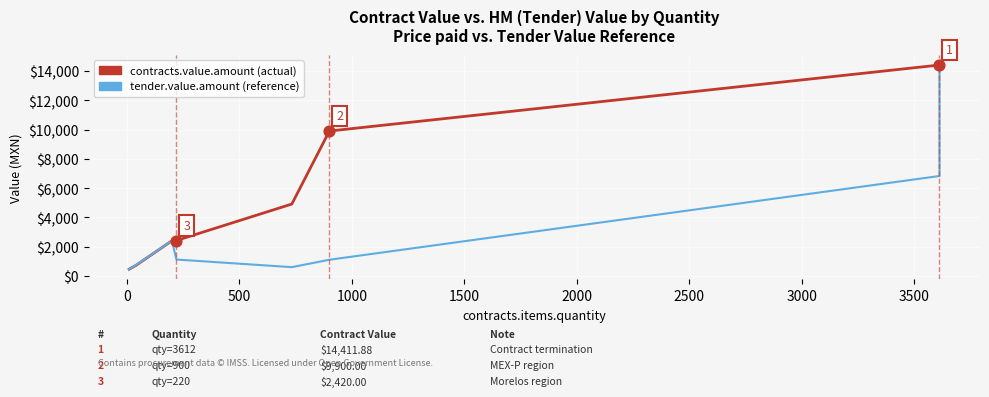

Which series reaches the minimum Y coordinate?

contracts.value.amount